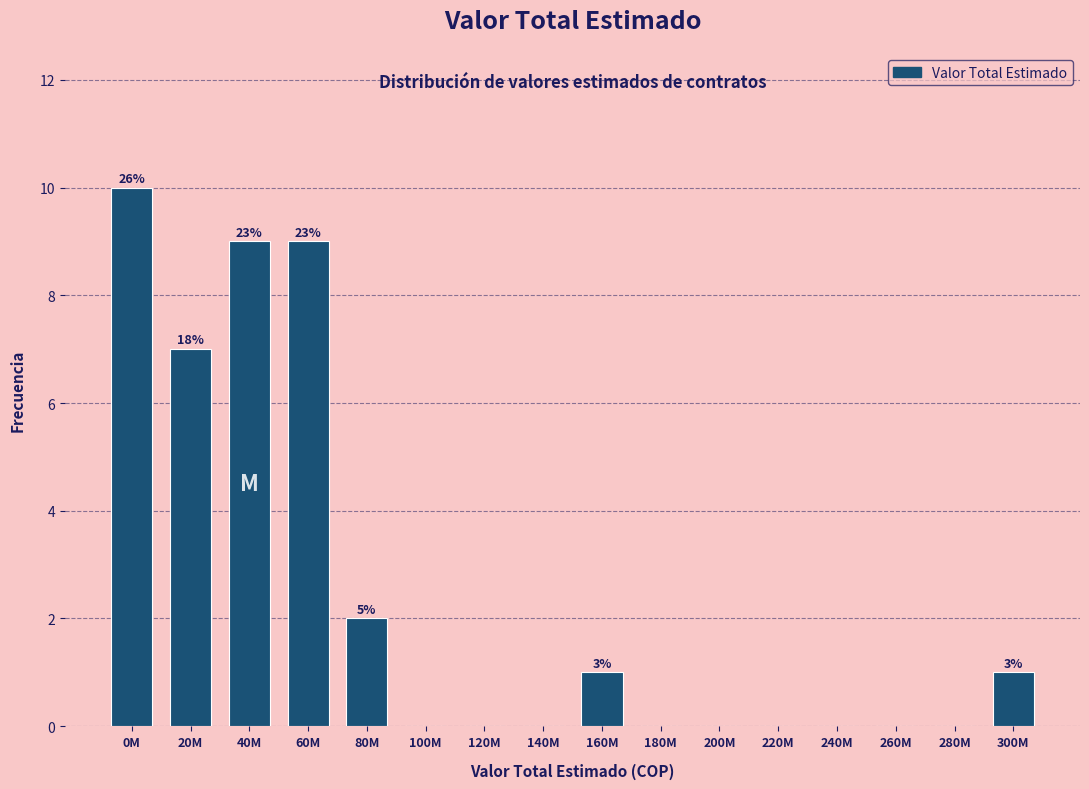

Reading right to left, what are all the values shown in this chart?

300M=1	280M=0	260M=0	240M=0	220M=0	200M=0	180M=0	160M=1	140M=0	120M=0	100M=0	80M=2	60M=9	40M=9	20M=7	0M=10